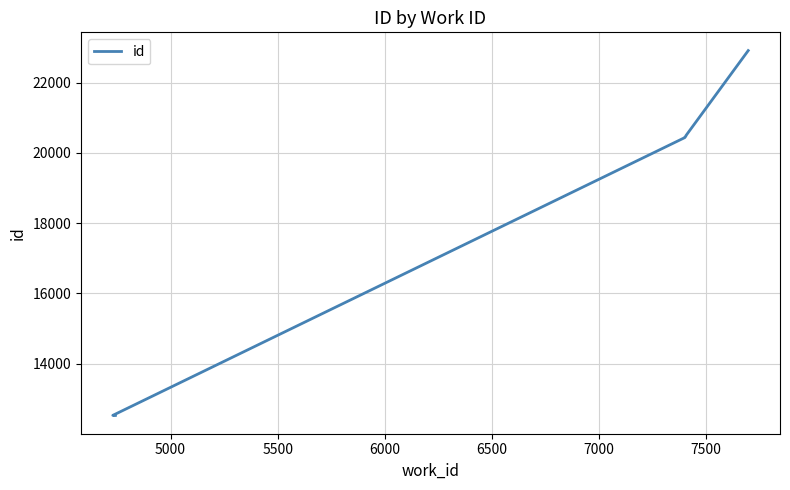

What is the smallest value displayed?

12526